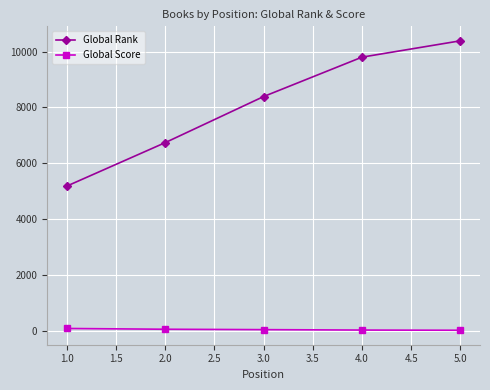

True or false: Global Rank and Global Score cross at least once.

False